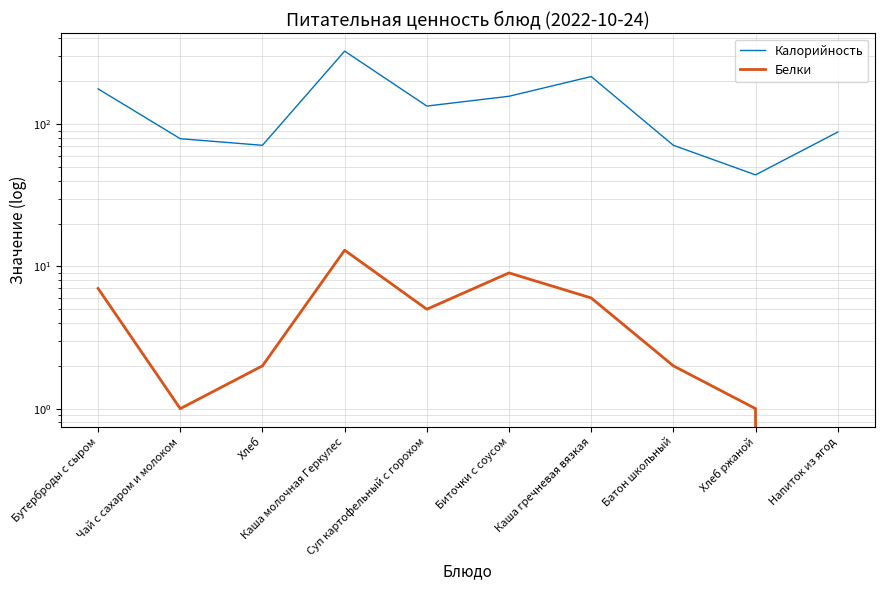

How many interior local peaks does the Белки series have?

2